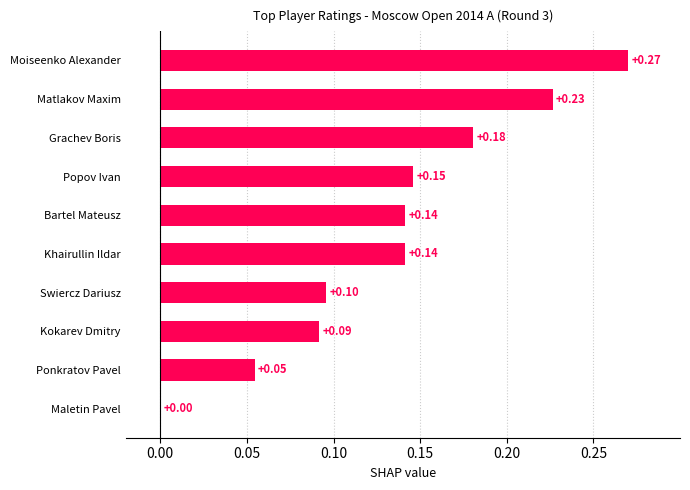

Which category has the highest value across all series?

Moiseenko Alexander